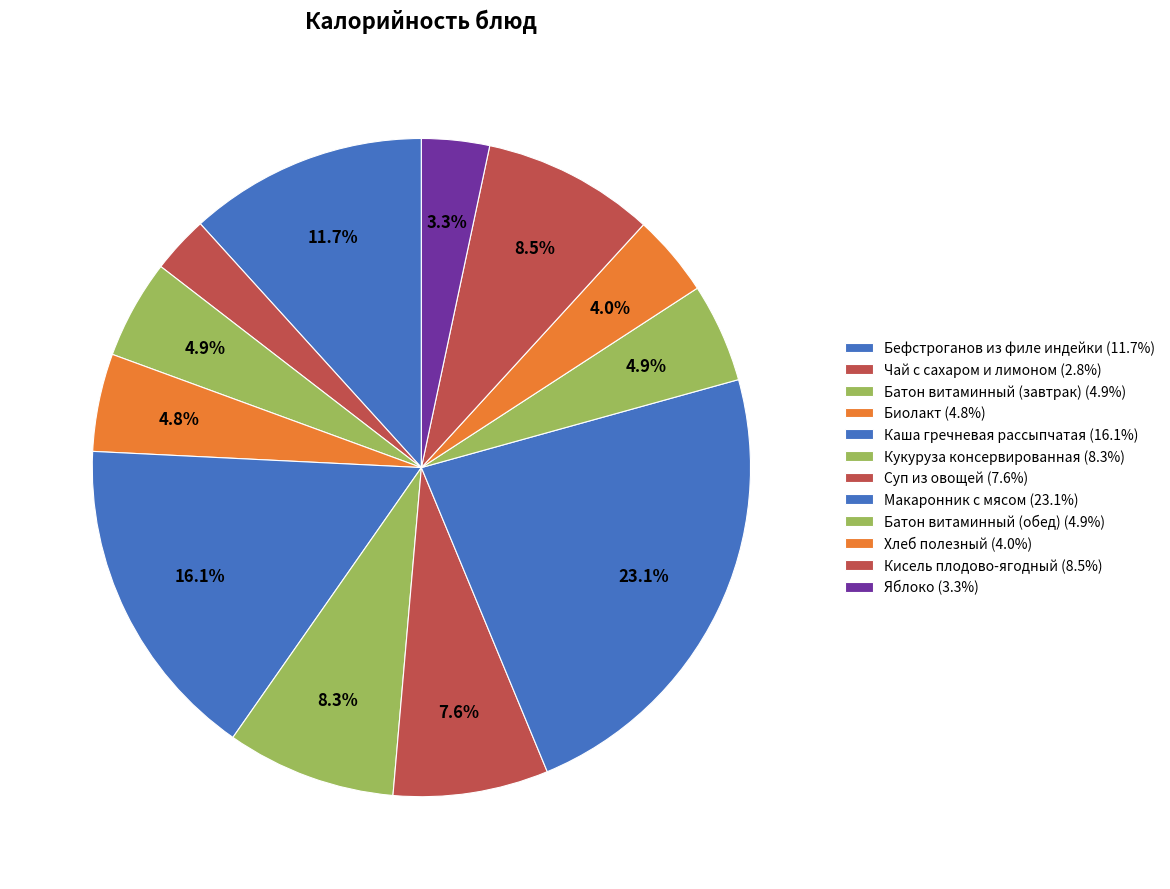

How many segments does this pie chart have?

12